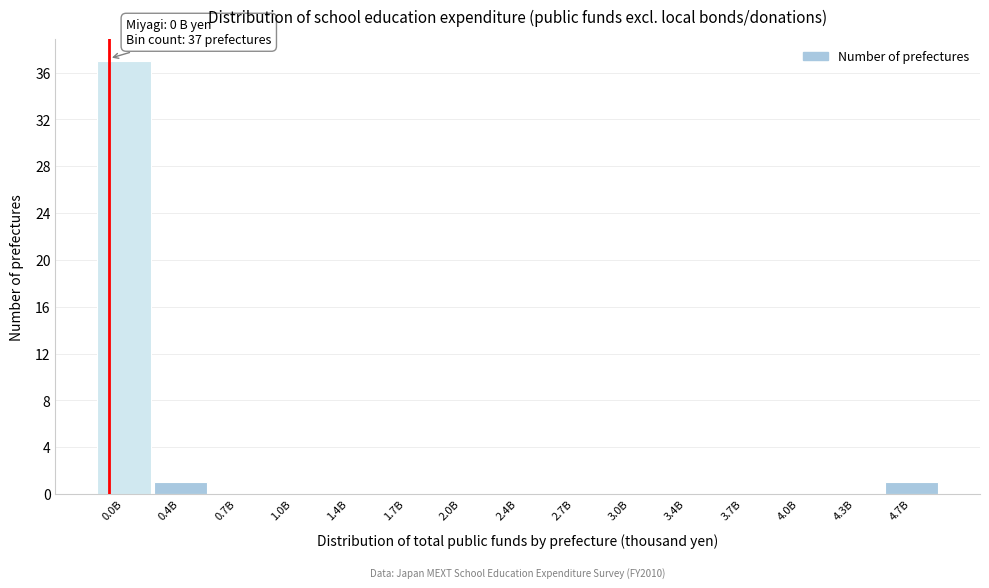

Reading left to right, what are all the values shown in this chart?

0.0B=37	0.4B=1	0.7B=0	1.0B=0	1.4B=0	1.7B=0	2.0B=0	2.4B=0	2.7B=0	3.0B=0	3.4B=0	3.7B=0	4.0B=0	4.3B=0	4.7B=1